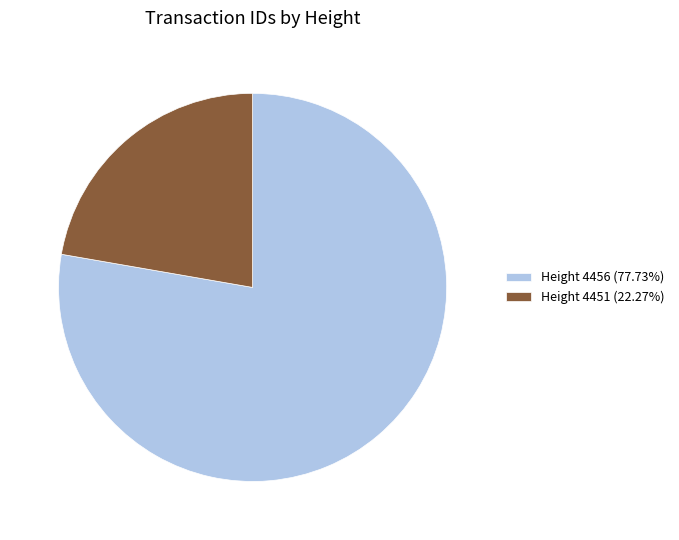

What is the ratio of the value at Height 4451 (22.27%) to the value at Height 4456 (77.73%)?

0.3